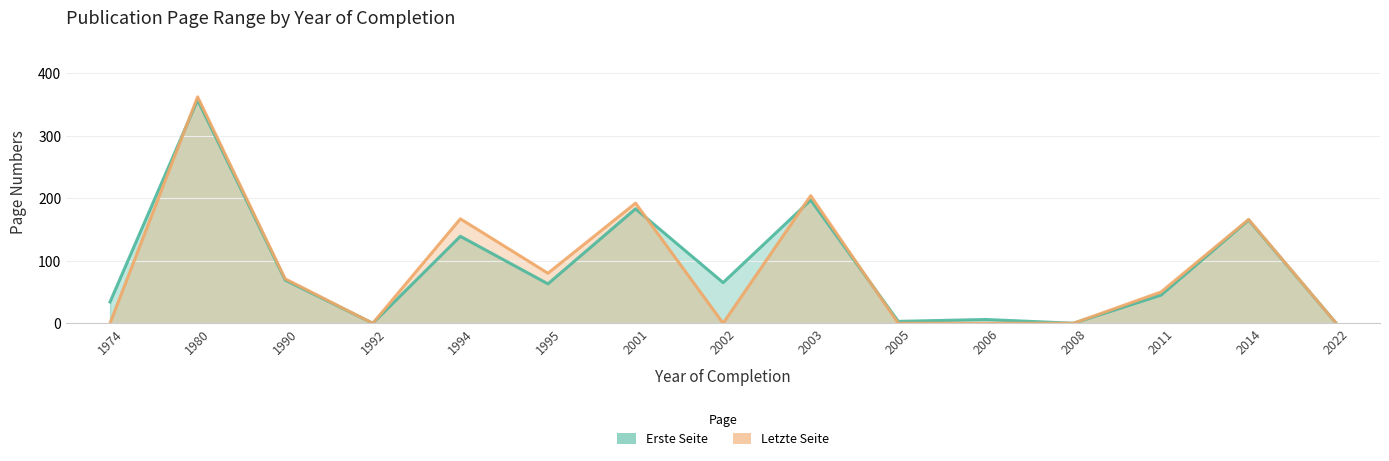

In Erste Seite, how many points are lower than both neighbors (excluding endpoints)?

5